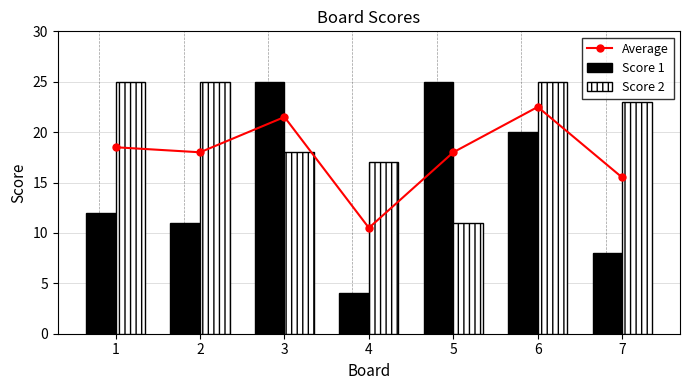

At how many categories does at least one series exceed 15?

7